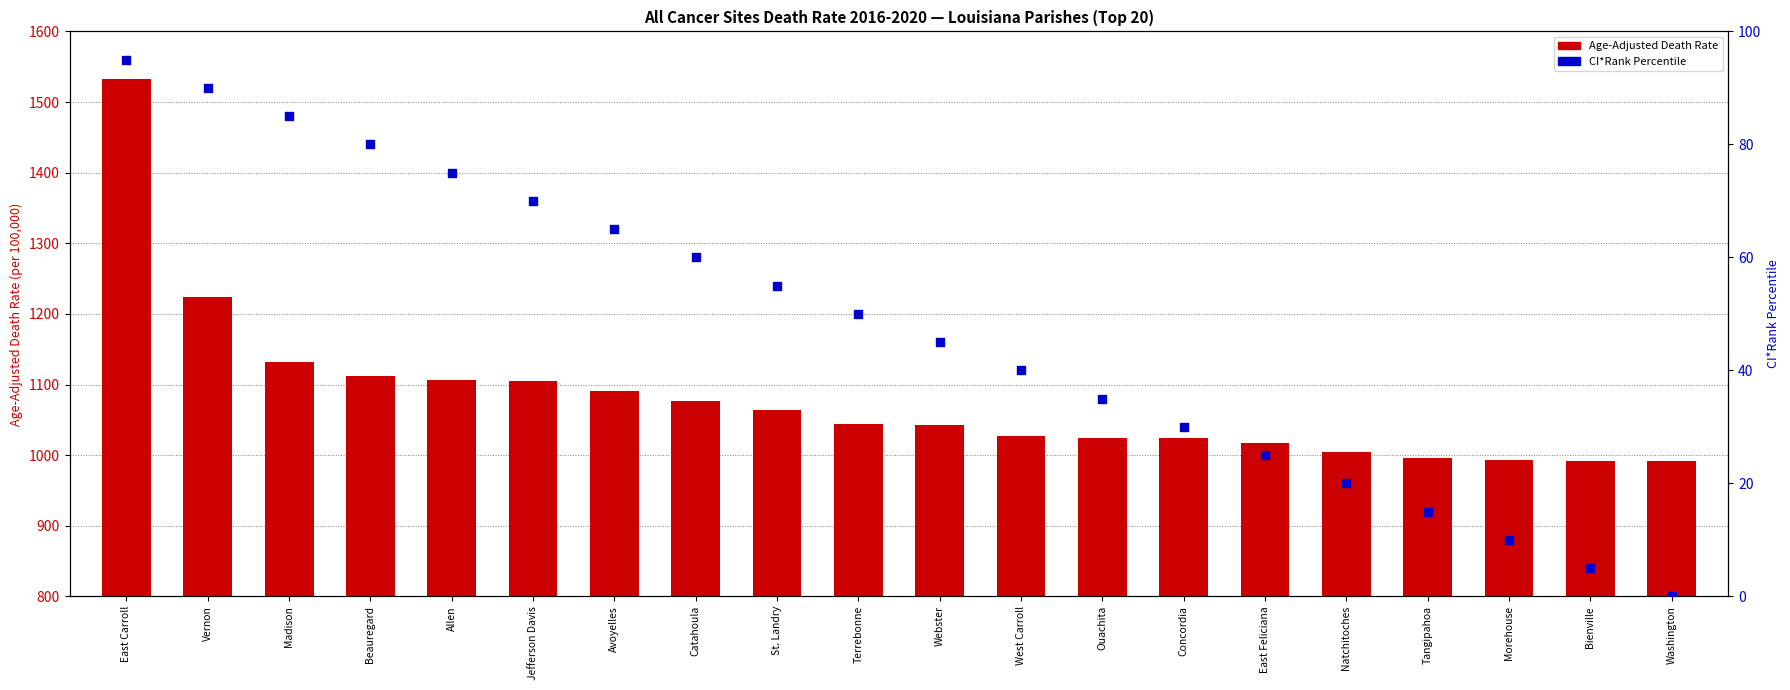

Which series has the largest Y range (max minus min)?

Age-Adjusted Death Rate